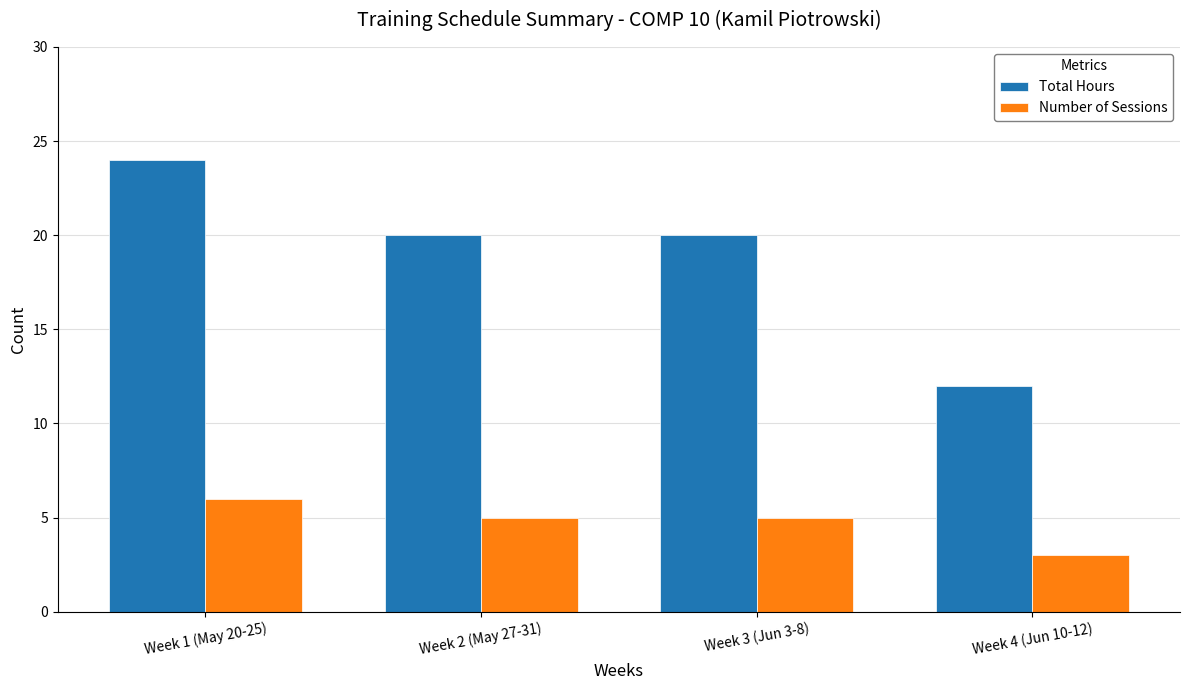

Reading left to right, transcribe all the data shown in this chart.

Total Hours: 24	20	20	12
Number of Sessions: 6	5	5	3